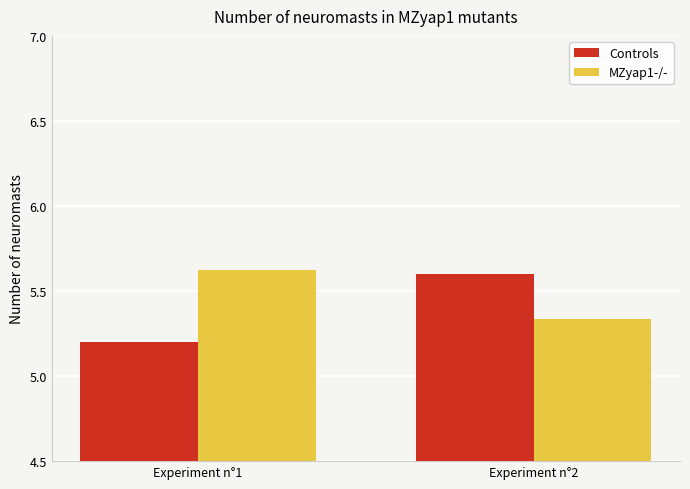

Does the chart contain stacked bars?

No